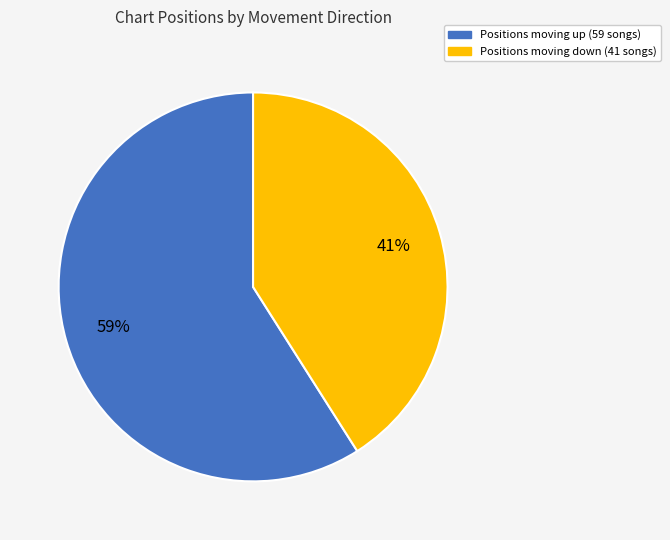

Does any single category account for the majority?

Yes